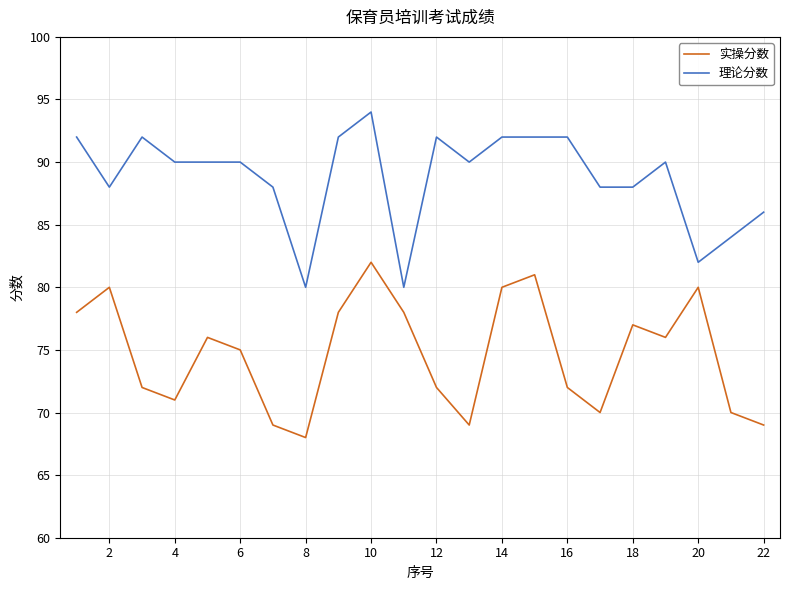

What is the maximum value shown in the chart?

94